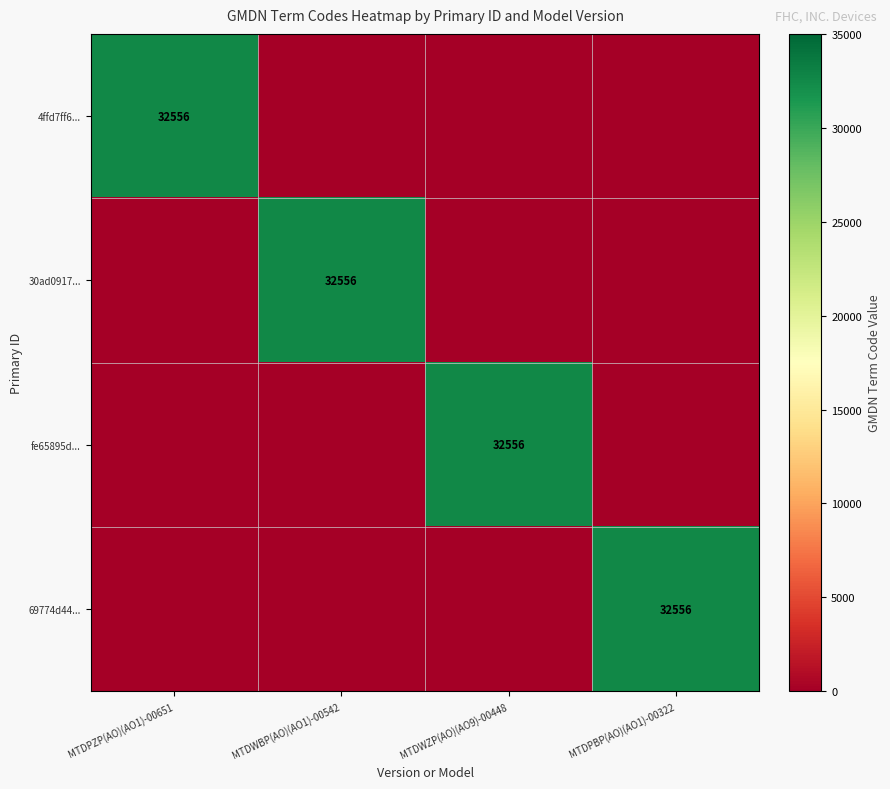

The value of 30ad0917... at MTDWBP(AO)(AO1)-00542 is 9328. True or false?

False